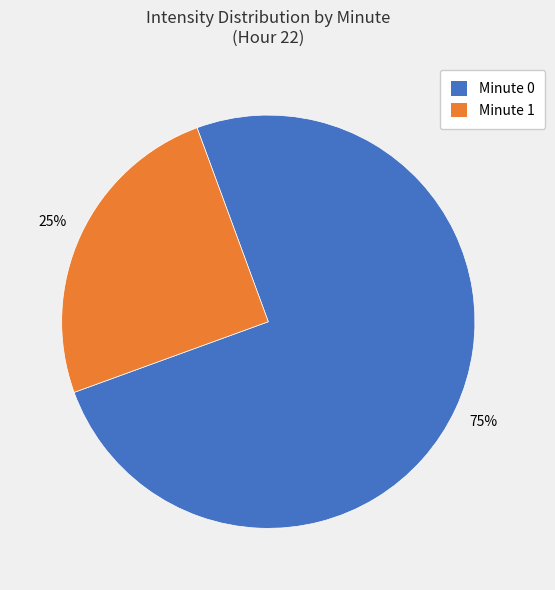

Is there any slice that represents more than half of the pie?

Yes